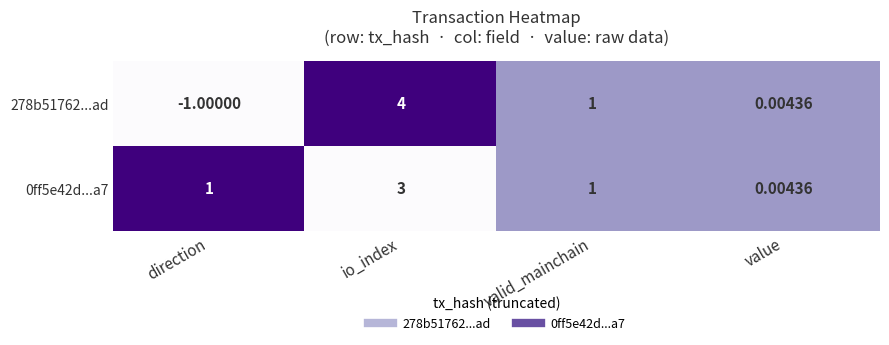

At which category is the sum across all series the highest?

io_index